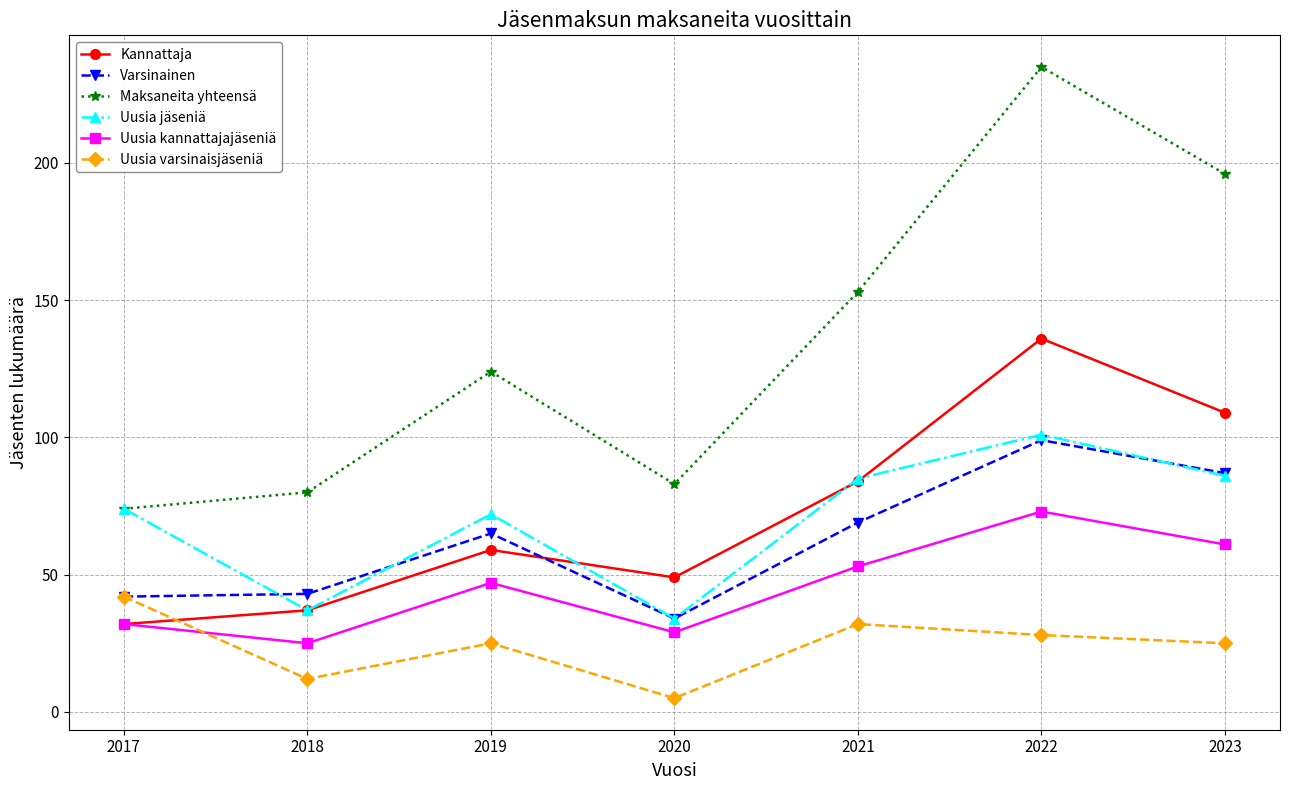

Which series has the largest total across all categories?

Maksaneita yhteensä